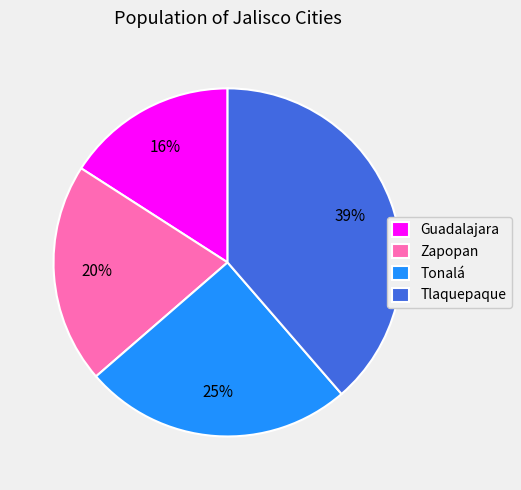

To the nearest percent, what is the combined percentage of Tlaquepaque and Guadalajara?

55%